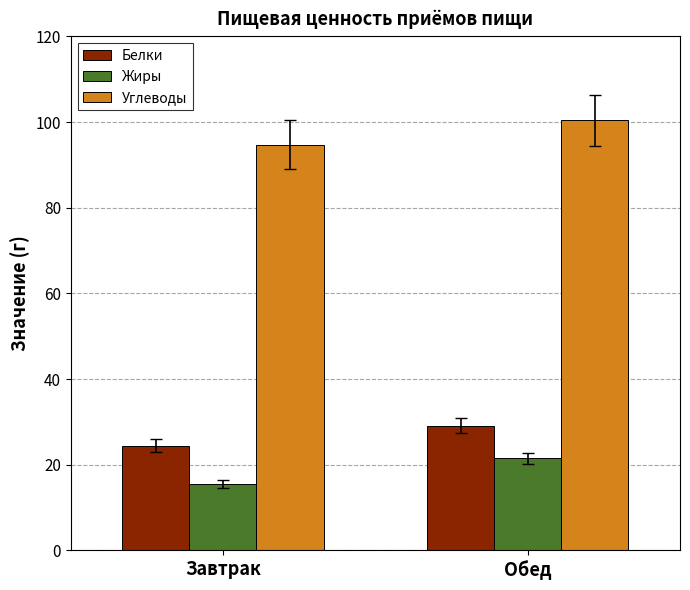

How many bars are there in each group?

3